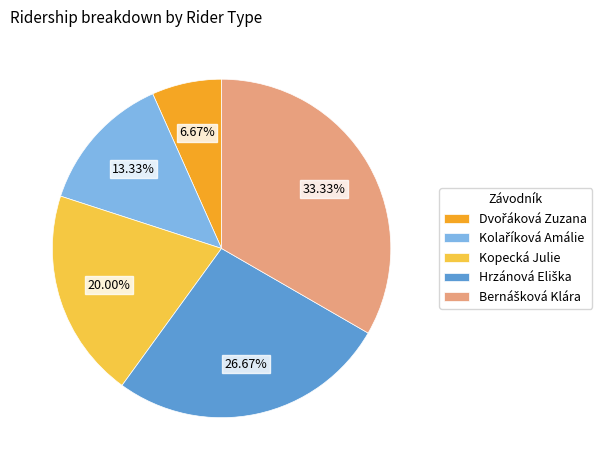

Does Kopecká Julie account for over 50% of the chart?

No